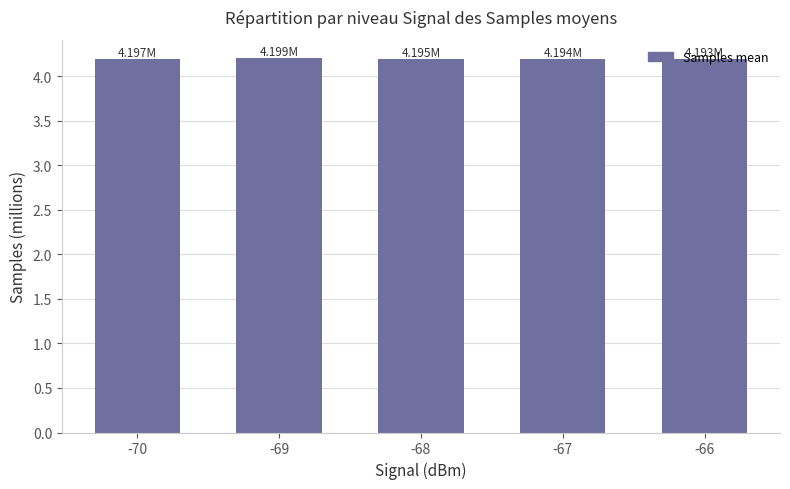

How many categories are shown in the chart?

5